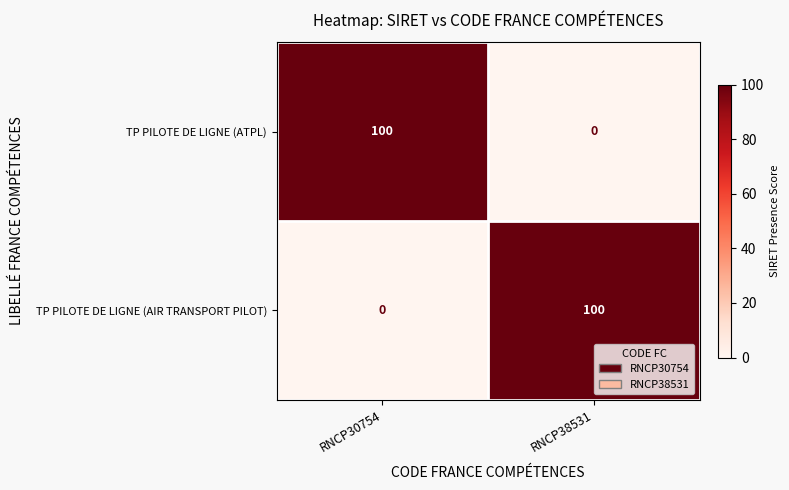

What is the maximum value shown in the chart?

100